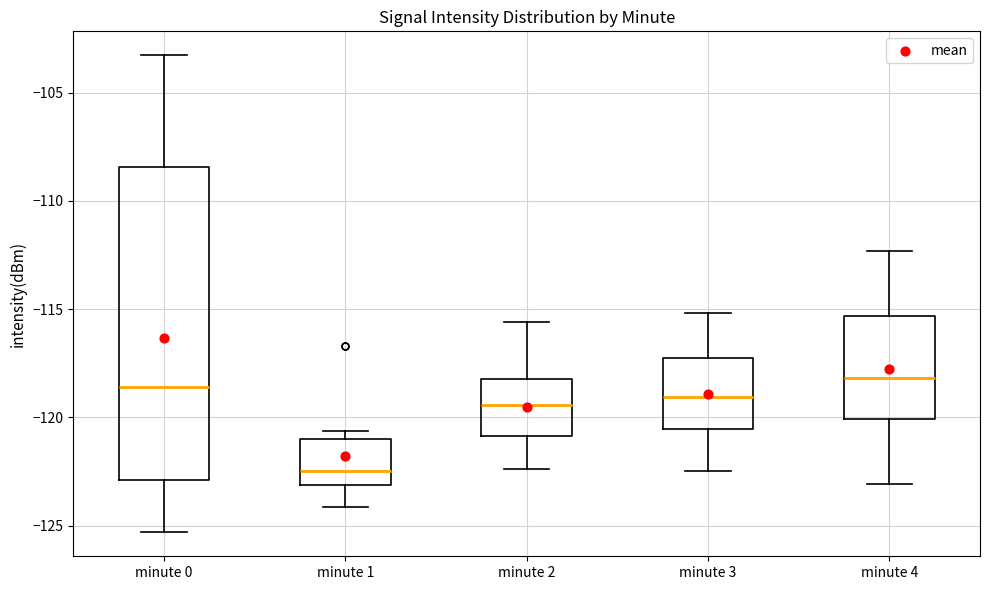

Where does the lower whisker of the box for minute 4 end on the y-axis? The values are not printed on the chart, so give them approximately, as read against the axis.

-123.0